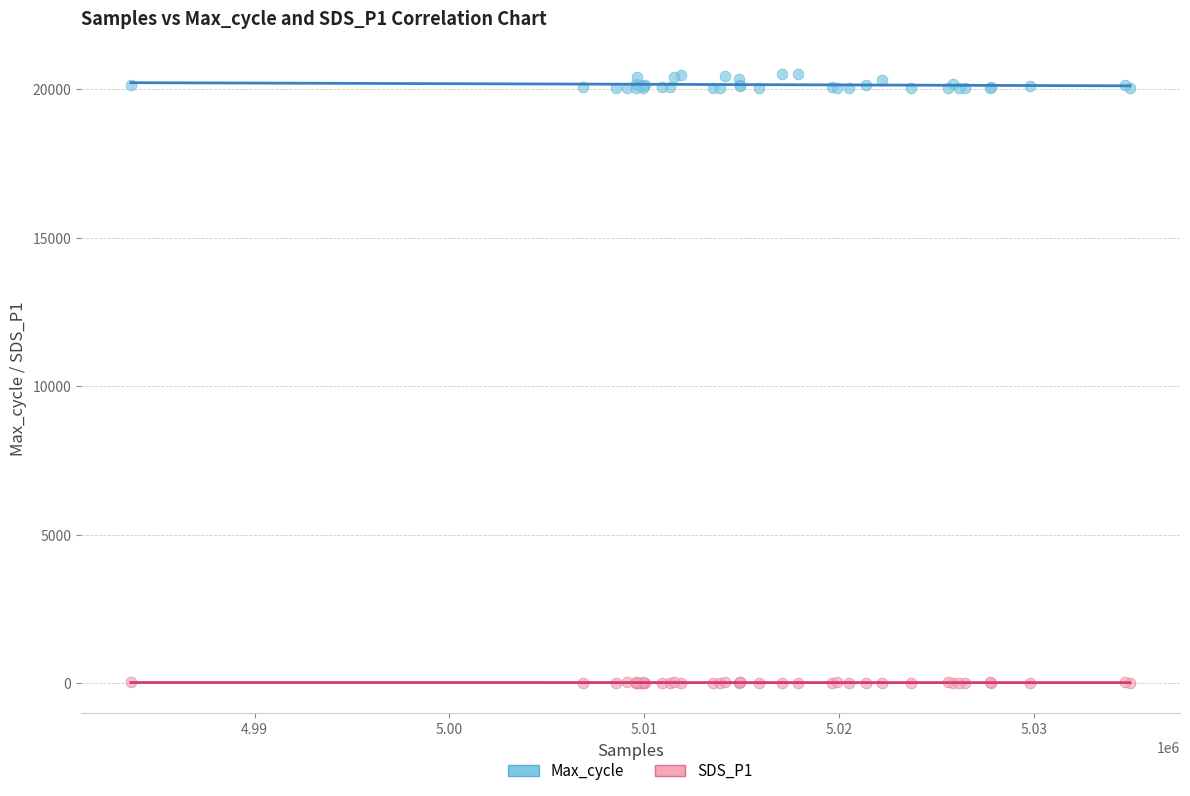

Which series reaches the maximum Y coordinate?

Max_cycle